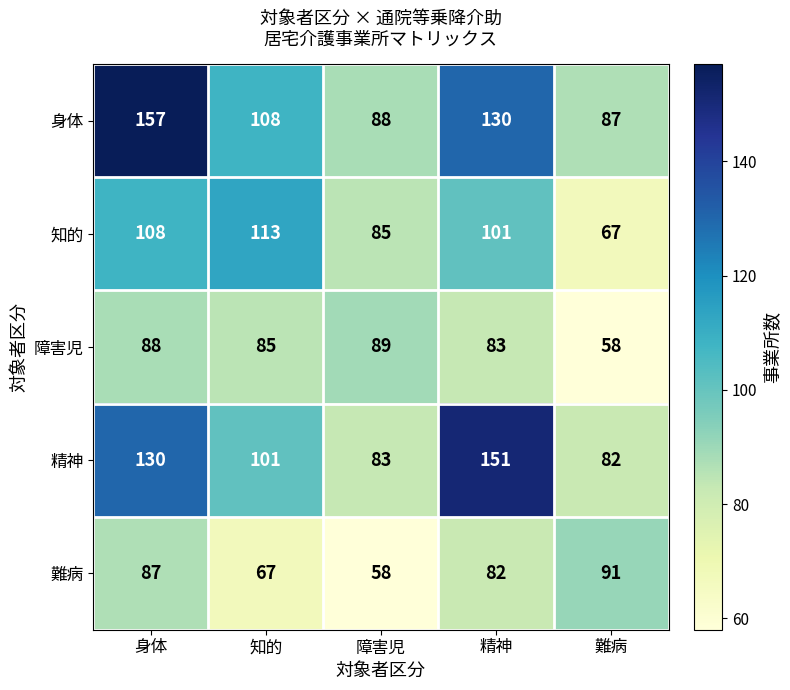

Which label corresponds to the largest value in the chart?

身体